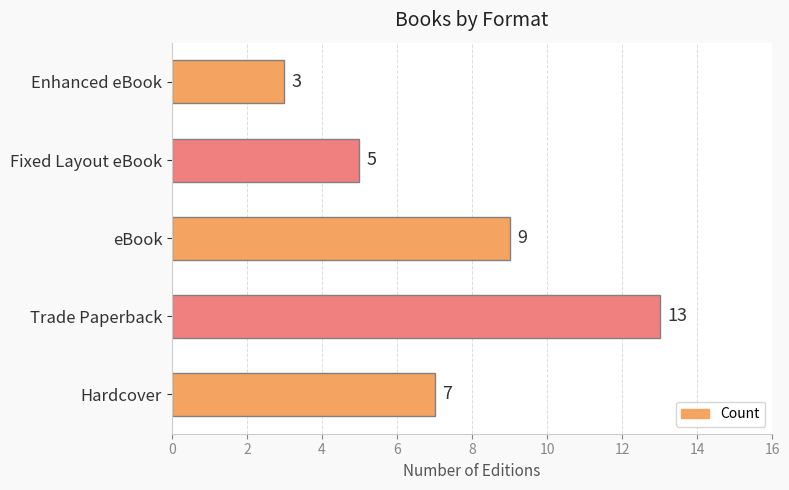

Reading top to bottom, what are all the values shown in this chart?

3	5	9	13	7